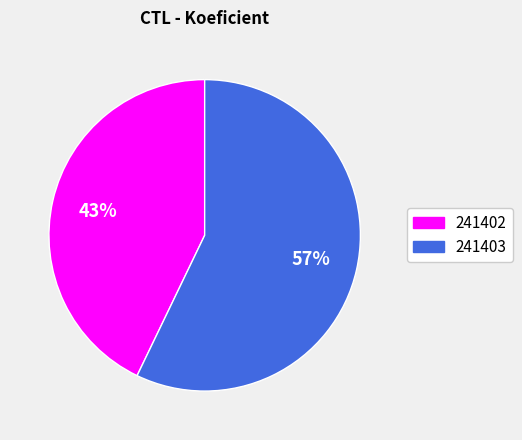

The 241402 slice represents 43% of the pie. True or false?

True